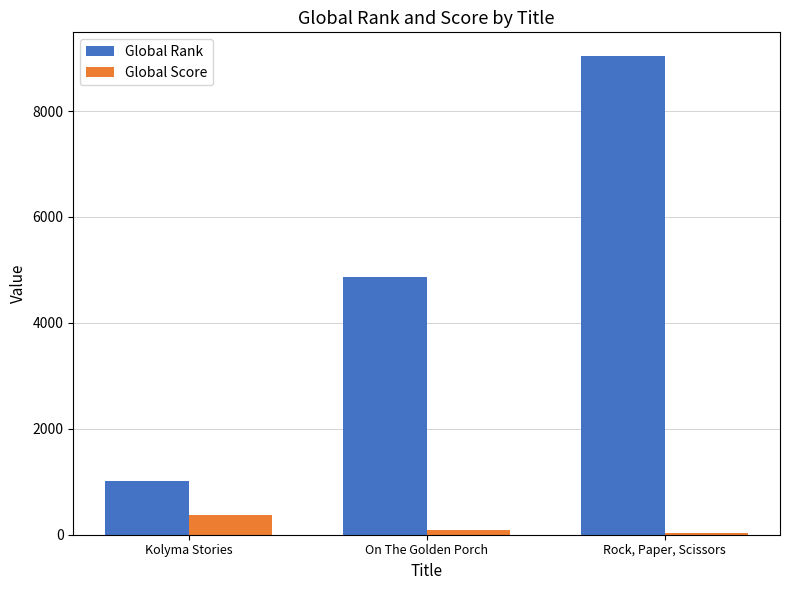

Rank the categories by Global Rank value from lowest to highest.

Kolyma Stories, On The Golden Porch, Rock, Paper, Scissors